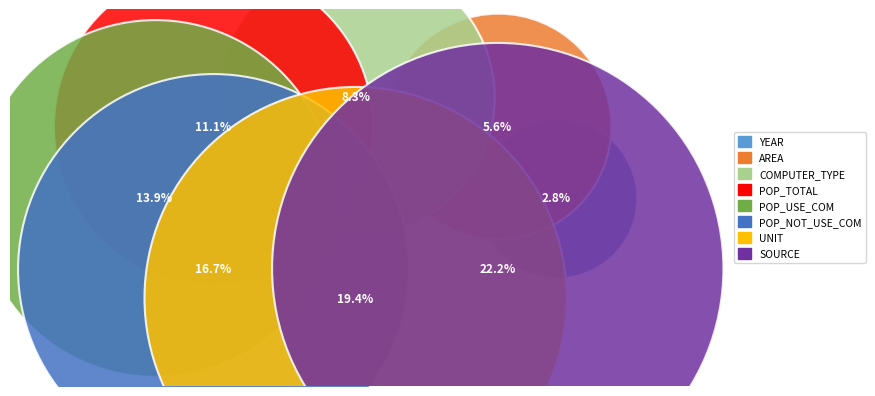

What are all the series names shown in the legend?

YEAR, AREA, COMPUTER_TYPE, POP_TOTAL, POP_USE_COM, POP_NOT_USE_COM, UNIT, SOURCE